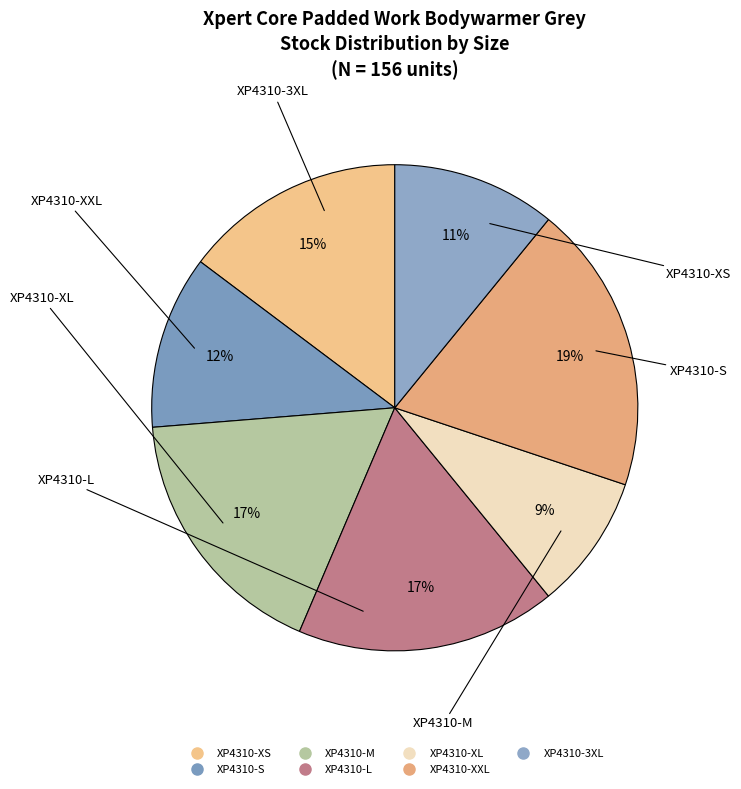

Which slice is the smallest?

XP4310-XL